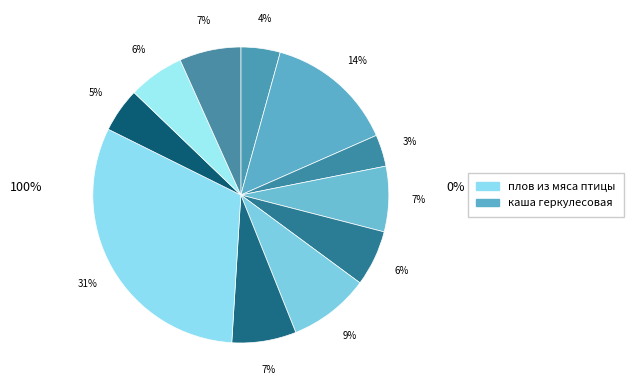

To the nearest percent, what is the average slice percentage?

9%